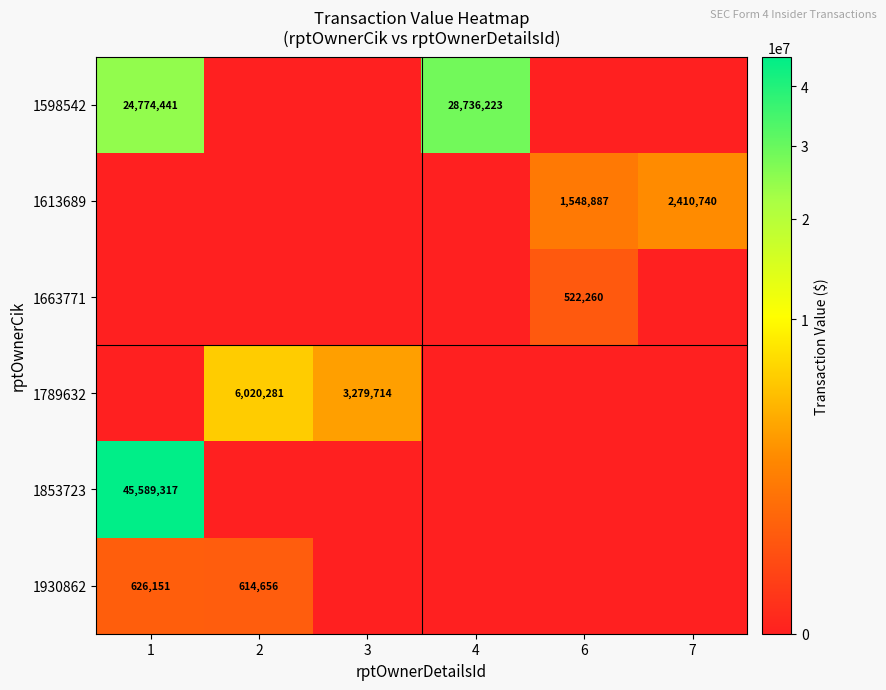

What is the total value across all series at 4?

28736223